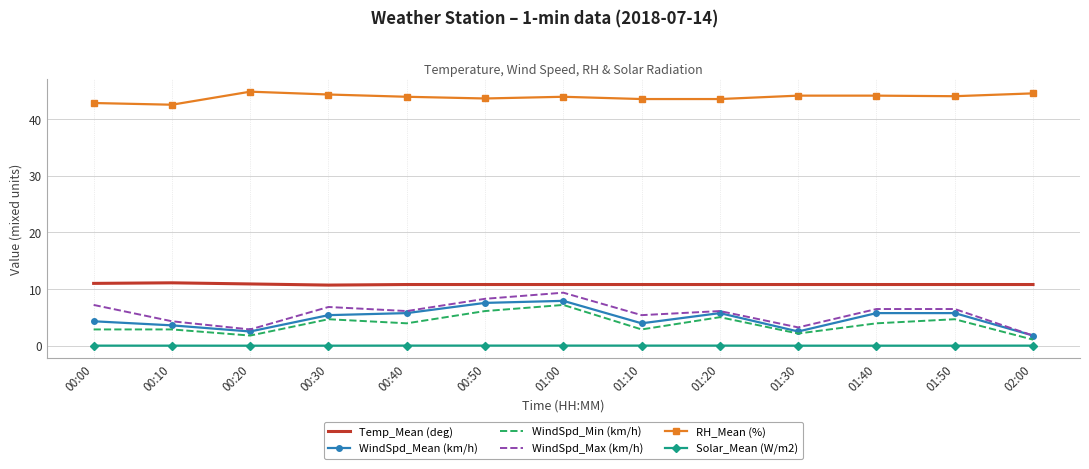

How many series are shown in this chart?

6